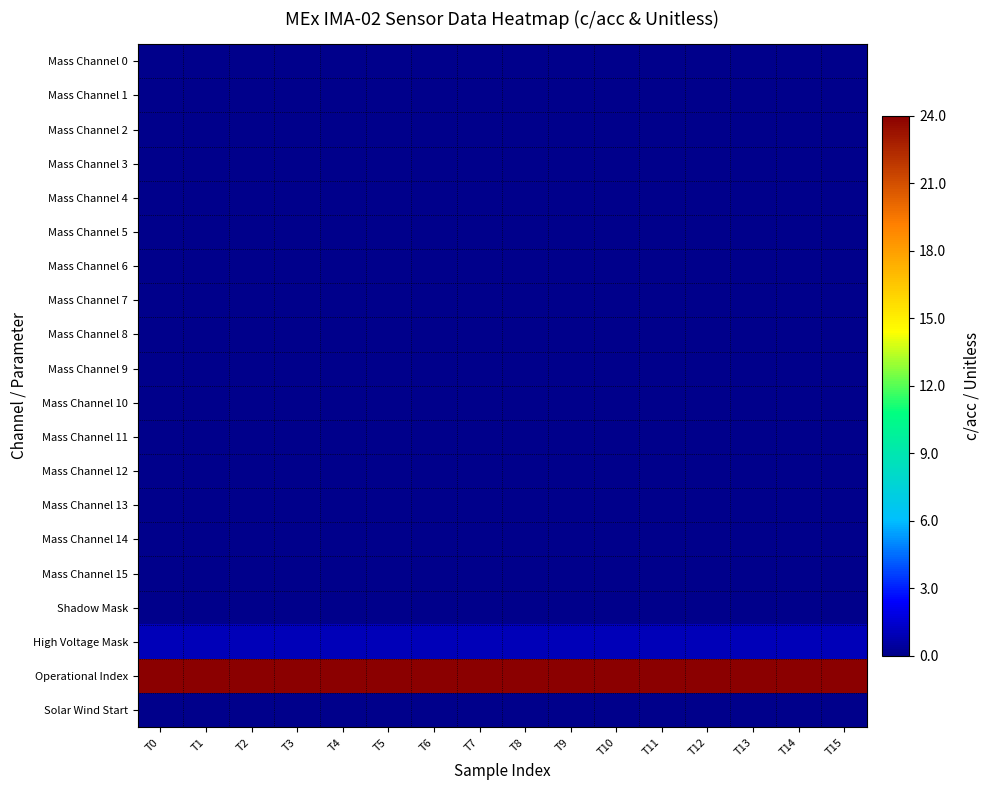

Reading right to left, list all the values displayed in this chart.

Mass Channel 0: T15=0	T14=0	T13=0	T12=0	T11=0	T10=0	T9=0	T8=0	T7=0	T6=0	T5=0	T4=0	T3=0	T2=0	T1=0	T0=0
Mass Channel 1: T15=0	T14=0	T13=0	T12=0	T11=0	T10=0	T9=0	T8=0	T7=0	T6=0	T5=0	T4=0	T3=0	T2=0	T1=0	T0=0
Mass Channel 2: T15=0	T14=0	T13=0	T12=0	T11=0	T10=0	T9=0	T8=0	T7=0	T6=0	T5=0	T4=0	T3=0	T2=0	T1=0	T0=0
Mass Channel 3: T15=0	T14=0	T13=0	T12=0	T11=0	T10=0	T9=0	T8=0	T7=0	T6=0	T5=0	T4=0	T3=0	T2=0	T1=0	T0=0
Mass Channel 4: T15=0	T14=0	T13=0	T12=0	T11=0	T10=0	T9=0	T8=0	T7=0	T6=0	T5=0	T4=0	T3=0	T2=0	T1=0	T0=0
Mass Channel 5: T15=0	T14=0	T13=0	T12=0	T11=0	T10=0	T9=0	T8=0	T7=0	T6=0	T5=0	T4=0	T3=0	T2=0	T1=0	T0=0
Mass Channel 6: T15=0	T14=0	T13=0	T12=0	T11=0	T10=0	T9=0	T8=0	T7=0	T6=0	T5=0	T4=0	T3=0	T2=0	T1=0	T0=0
Mass Channel 7: T15=0	T14=0	T13=0	T12=0	T11=0	T10=0	T9=0	T8=0	T7=0	T6=0	T5=0	T4=0	T3=0	T2=0	T1=0	T0=0
Mass Channel 8: T15=0	T14=0	T13=0	T12=0	T11=0	T10=0	T9=0	T8=0	T7=0	T6=0	T5=0	T4=0	T3=0	T2=0	T1=0	T0=0
Mass Channel 9: T15=0	T14=0	T13=0	T12=0	T11=0	T10=0	T9=0	T8=0	T7=0	T6=0	T5=0	T4=0	T3=0	T2=0	T1=0	T0=0
Mass Channel 10: T15=0	T14=0	T13=0	T12=0	T11=0	T10=0	T9=0	T8=0	T7=0	T6=0	T5=0	T4=0	T3=0	T2=0	T1=0	T0=0
Mass Channel 11: T15=0	T14=0	T13=0	T12=0	T11=0	T10=0	T9=0	T8=0	T7=0	T6=0	T5=0	T4=0	T3=0	T2=0	T1=0	T0=0
Mass Channel 12: T15=0	T14=0	T13=0	T12=0	T11=0	T10=0	T9=0	T8=0	T7=0	T6=0	T5=0	T4=0	T3=0	T2=0	T1=0	T0=0
Mass Channel 13: T15=0	T14=0	T13=0	T12=0	T11=0	T10=0	T9=0	T8=0	T7=0	T6=0	T5=0	T4=0	T3=0	T2=0	T1=0	T0=0
Mass Channel 14: T15=0	T14=0	T13=0	T12=0	T11=0	T10=0	T9=0	T8=0	T7=0	T6=0	T5=0	T4=0	T3=0	T2=0	T1=0	T0=0
Mass Channel 15: T15=0	T14=0	T13=0	T12=0	T11=0	T10=0	T9=0	T8=0	T7=0	T6=0	T5=0	T4=0	T3=0	T2=0	T1=0	T0=0
Shadow Mask: T15=0	T14=0	T13=0	T12=0	T11=0	T10=0	T9=0	T8=0	T7=0	T6=0	T5=0	T4=0	T3=0	T2=0	T1=0	T0=0
High Voltage Mask: T15=1	T14=1	T13=1	T12=1	T11=1	T10=1	T9=1	T8=1	T7=1	T6=1	T5=1	T4=1	T3=1	T2=1	T1=1	T0=1
Operational Index: T15=24	T14=24	T13=24	T12=24	T11=24	T10=24	T9=24	T8=24	T7=24	T6=24	T5=24	T4=24	T3=24	T2=24	T1=24	T0=24
Solar Wind Start: T15=0	T14=0	T13=0	T12=0	T11=0	T10=0	T9=0	T8=0	T7=0	T6=0	T5=0	T4=0	T3=0	T2=0	T1=0	T0=0